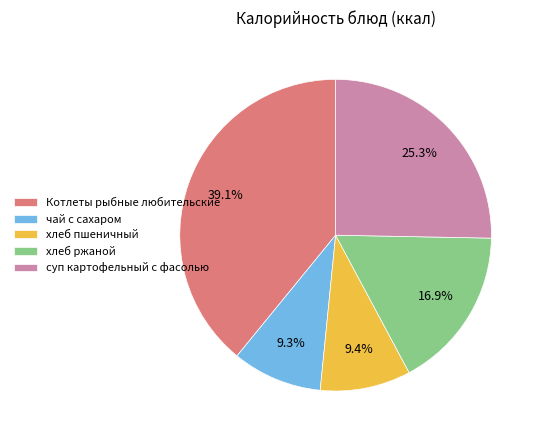

What is the largest slice in the pie chart?

Котлеты рыбные любительские